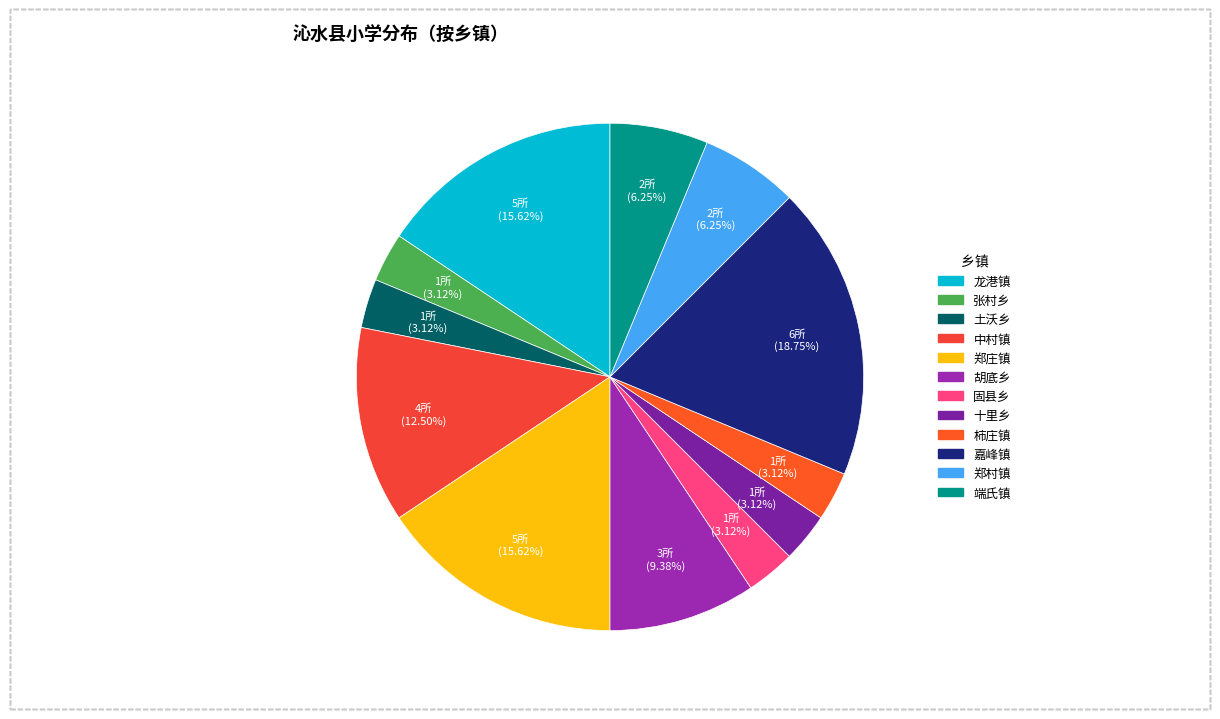

To the nearest percent, what is the average slice percentage?

8%